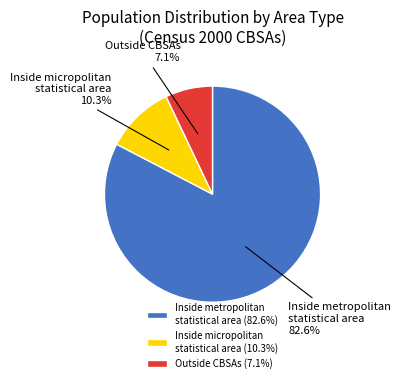

Which slice is the smallest?

Outside CBSAs